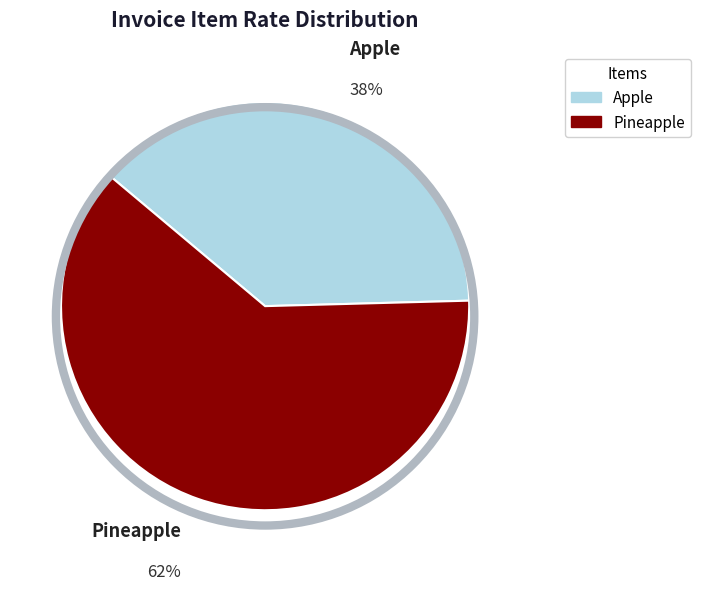

To the nearest percent, what portion does Apple represent?

38%